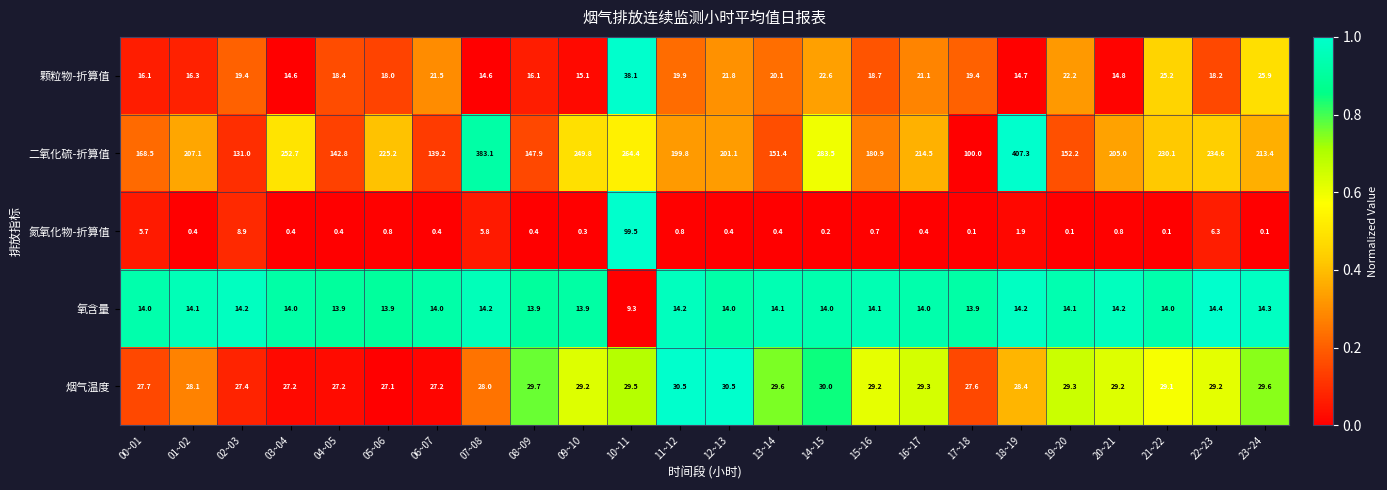

Count the number of categories in the chart.

24